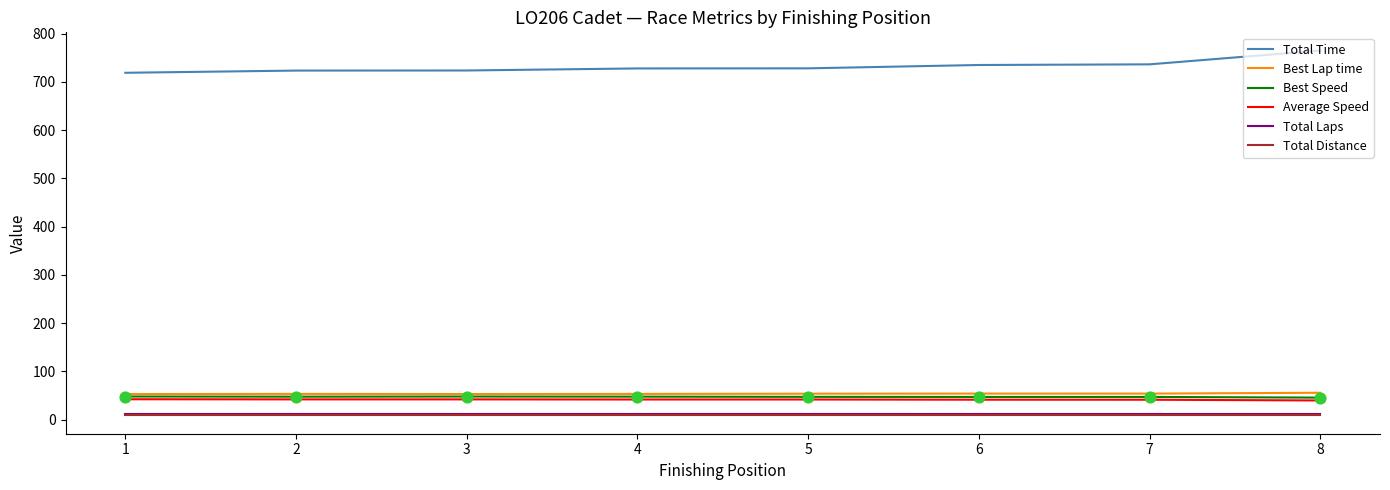

The value of Best Speed at 7 is 75.5. True or false?

False